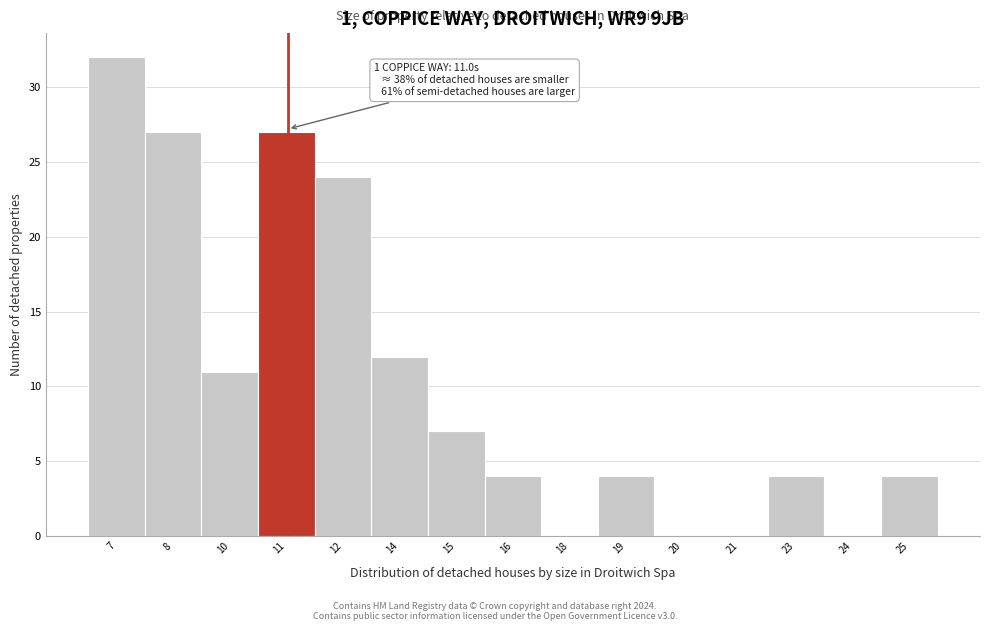

Reading left to right, extract all data points from this chart.

7=32	8=27	10=11	11=27	12=24	14=12	15=7	16=4	18=0	19=4	20=0	21=0	23=4	24=0	25=4